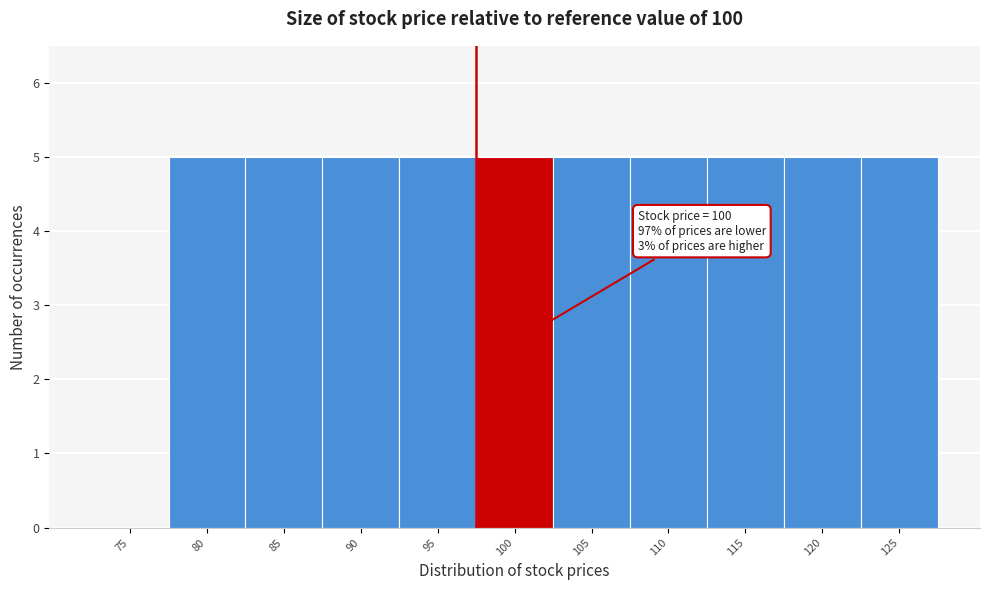

Reading right to left, what are all the values shown in this chart?

125=5	120=5	115=5	110=5	105=5	100=5	95=5	90=5	85=5	80=5	75=0